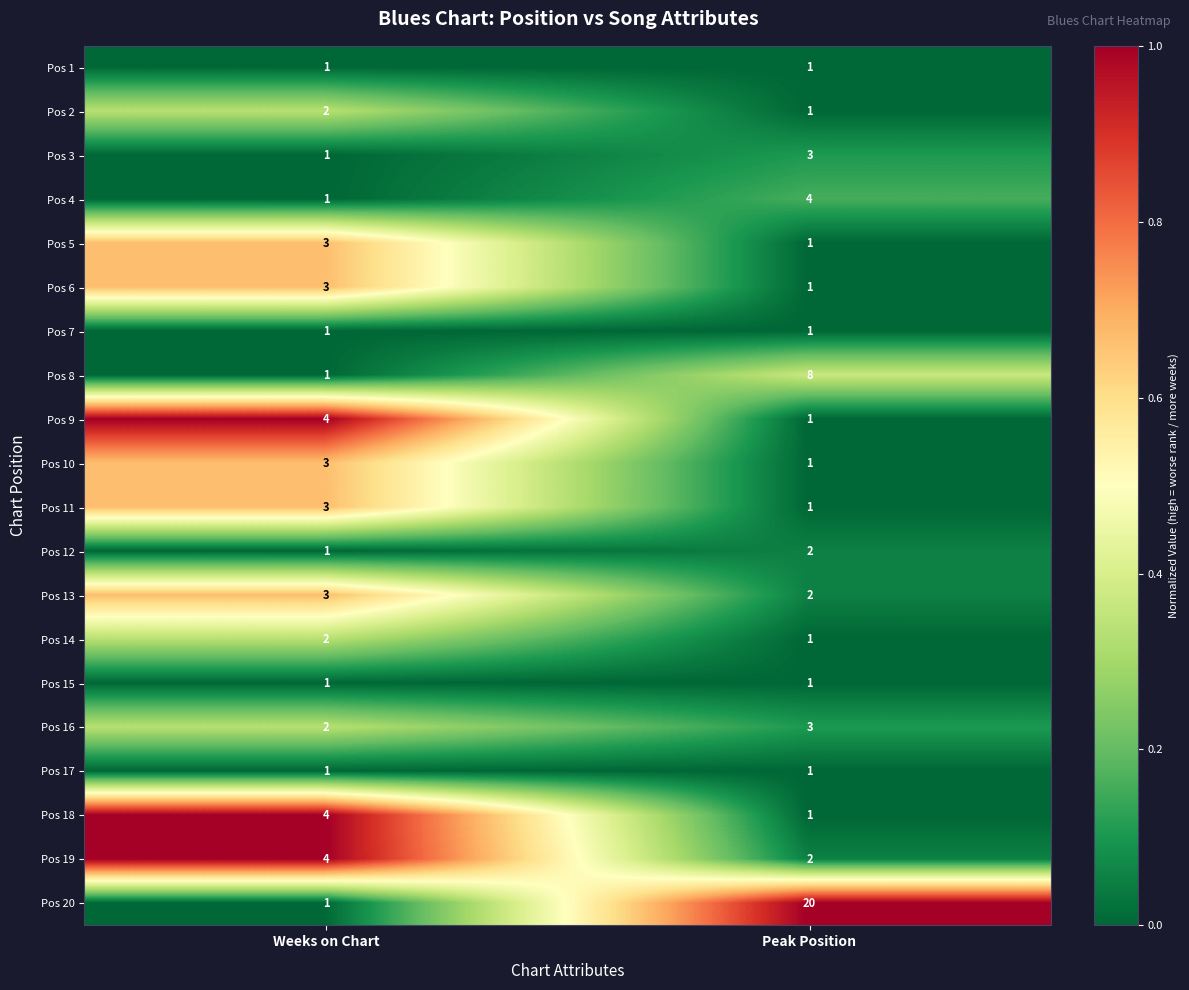

List the labels in order of Pos 10 value, smallest first.

Peak Position, Weeks on Chart